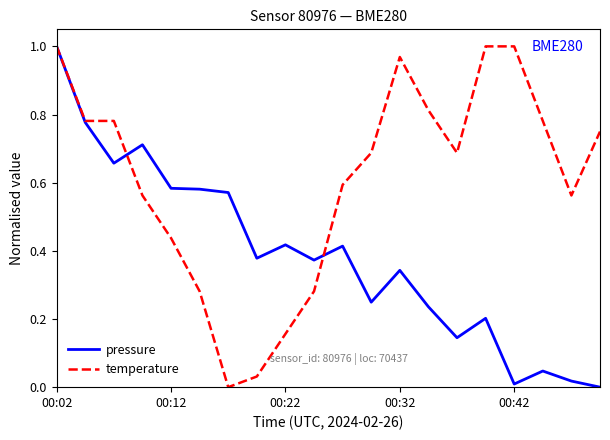

List the series in order of their overall mean, lowest first.

pressure, temperature